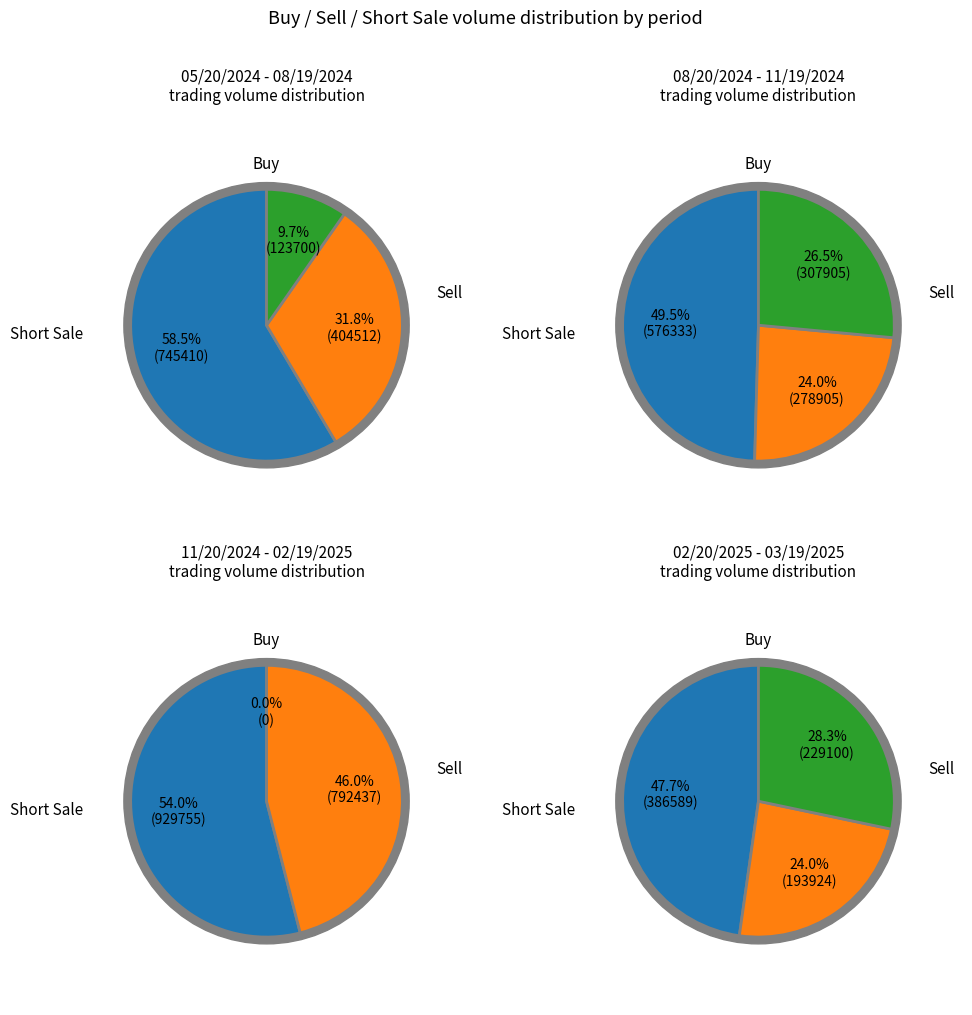

What percentage is the Sell slice, to the nearest percent?

46%